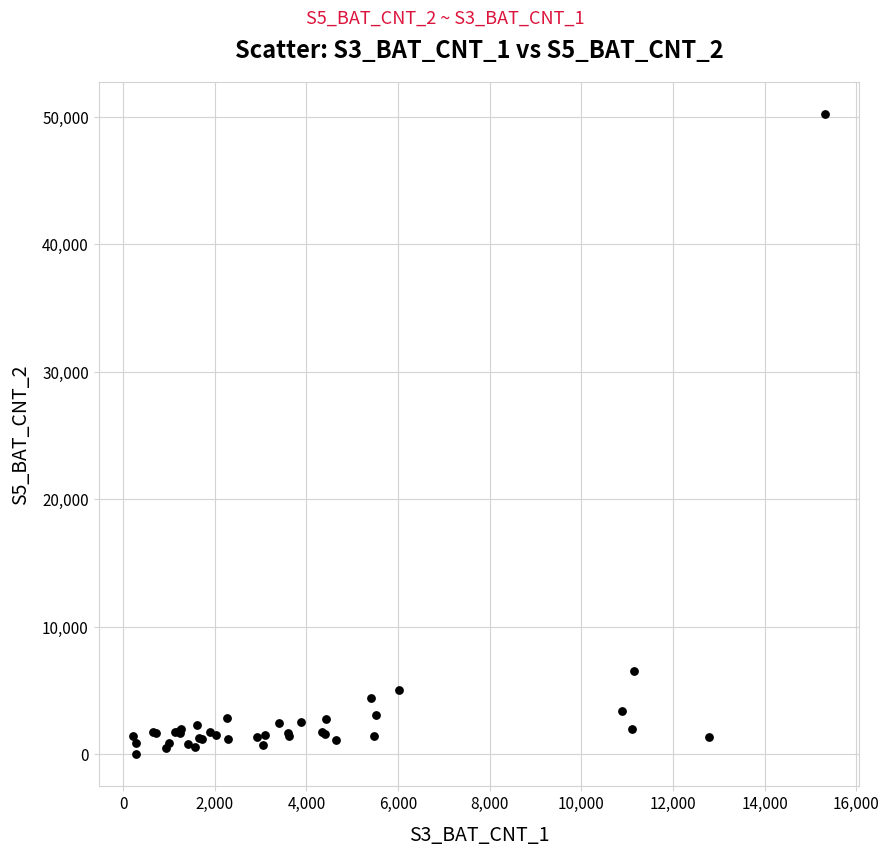

What Y value in the scatter plot is closest to 25113?

6509.4